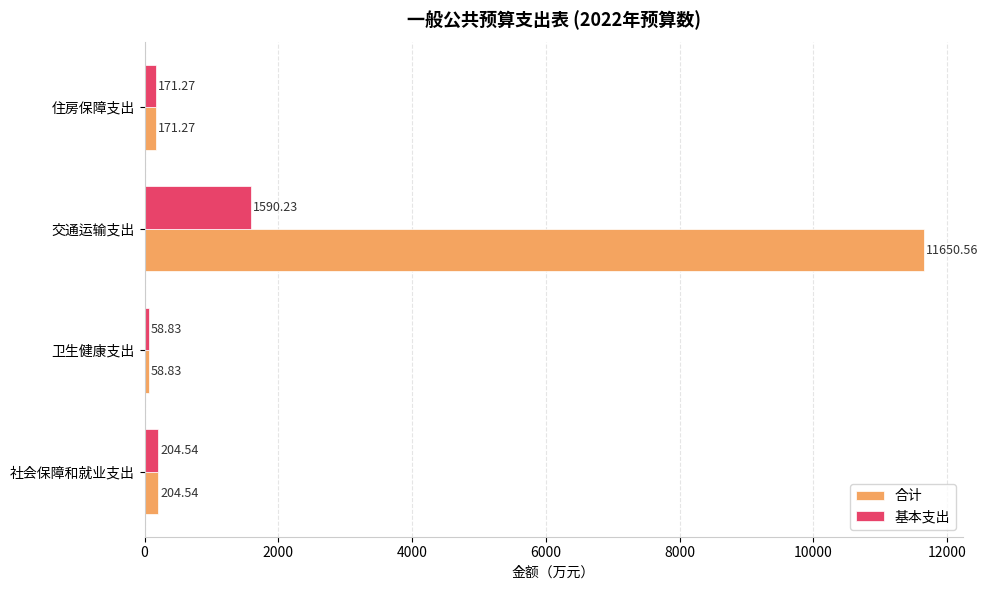

Which series has the widest spread of values?

合计